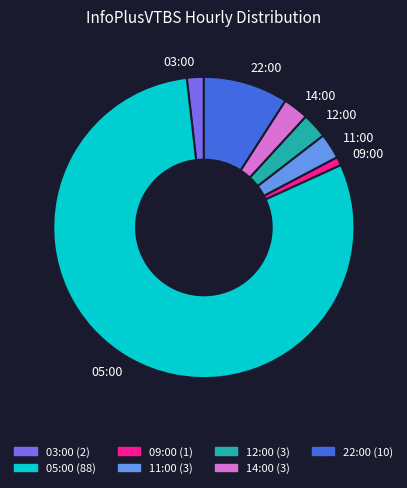

True or false: 03:00 accounts for 10% of the total.

False